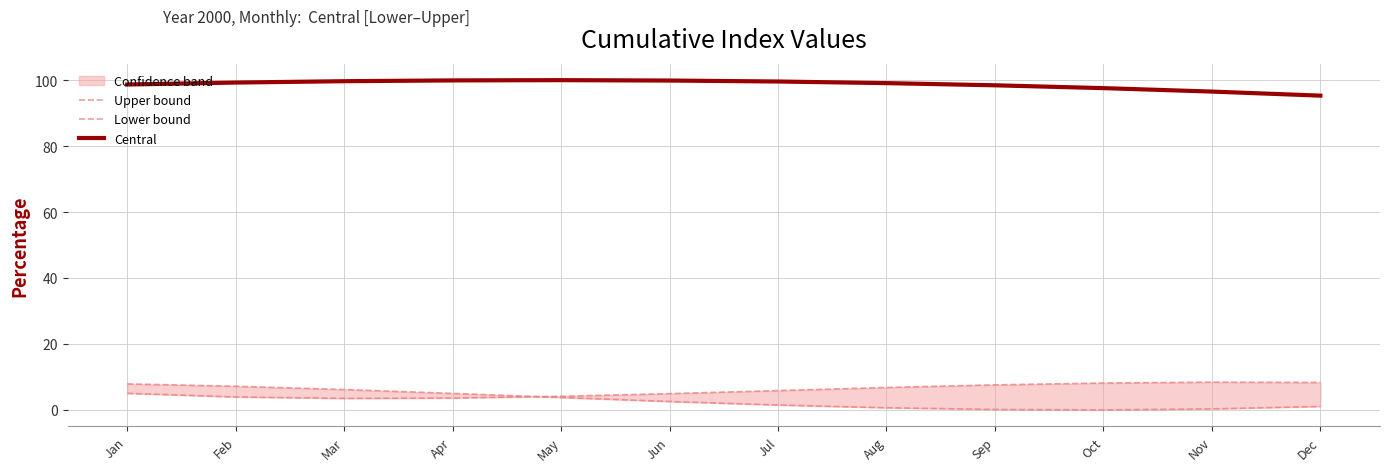

True or false: lower_bound has a value of 3.9 at Feb.

True